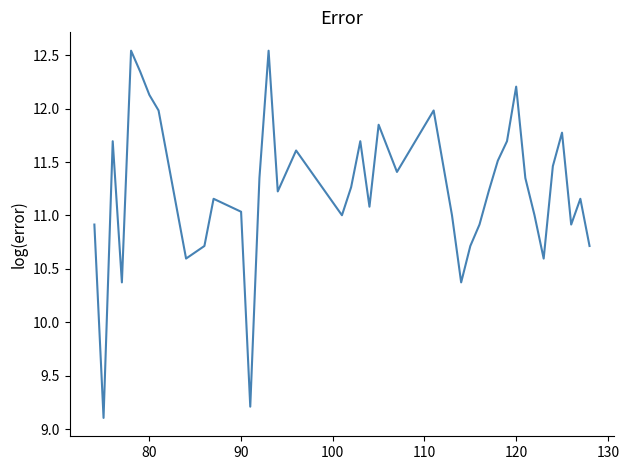

What is the minimum value shown in the chart?

9.1